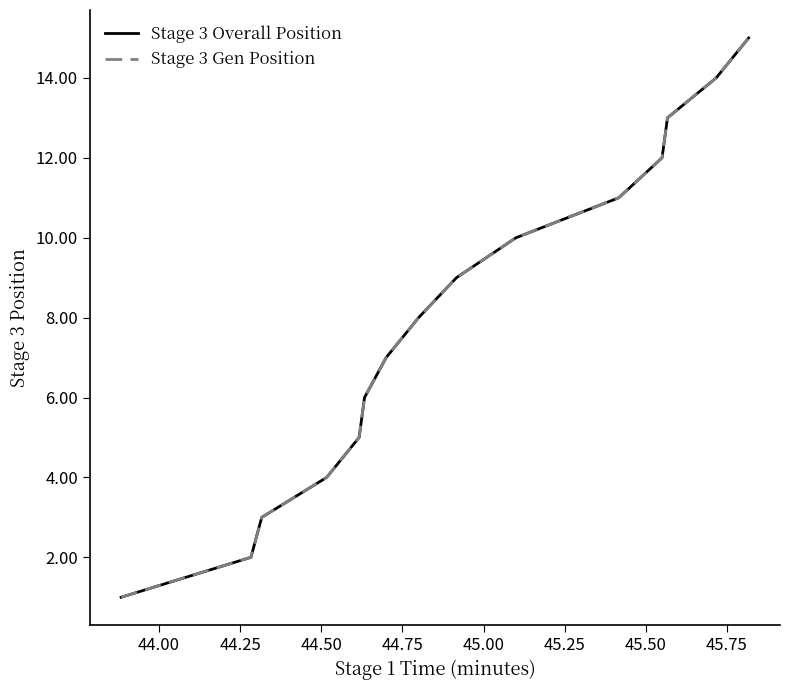

What is the difference between the maximum and minimum values in the Stage 3 Gen Position series?

14